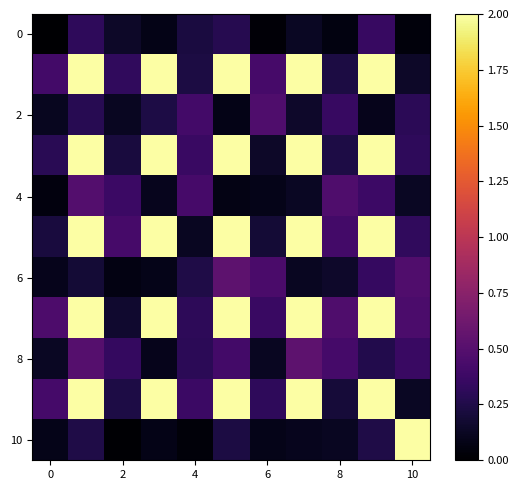

At how many categories does at least one series exceed 0?

11